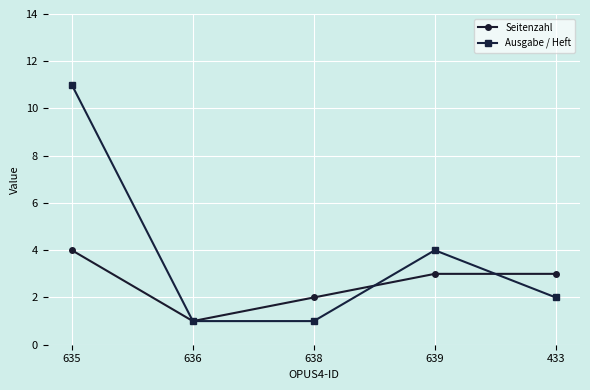

What position from the right is 636?

4